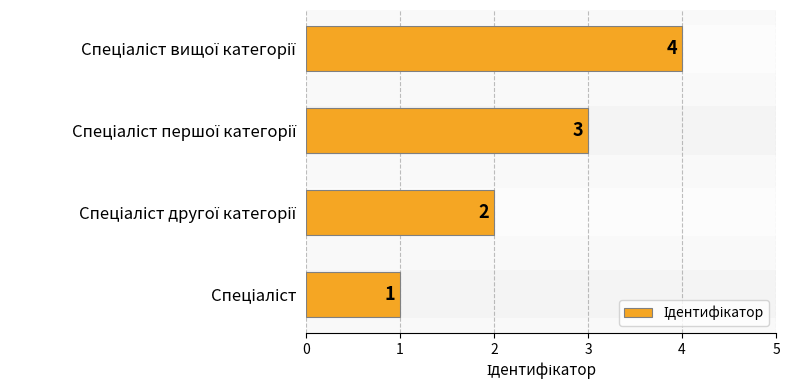

What is the sum of all values?

10